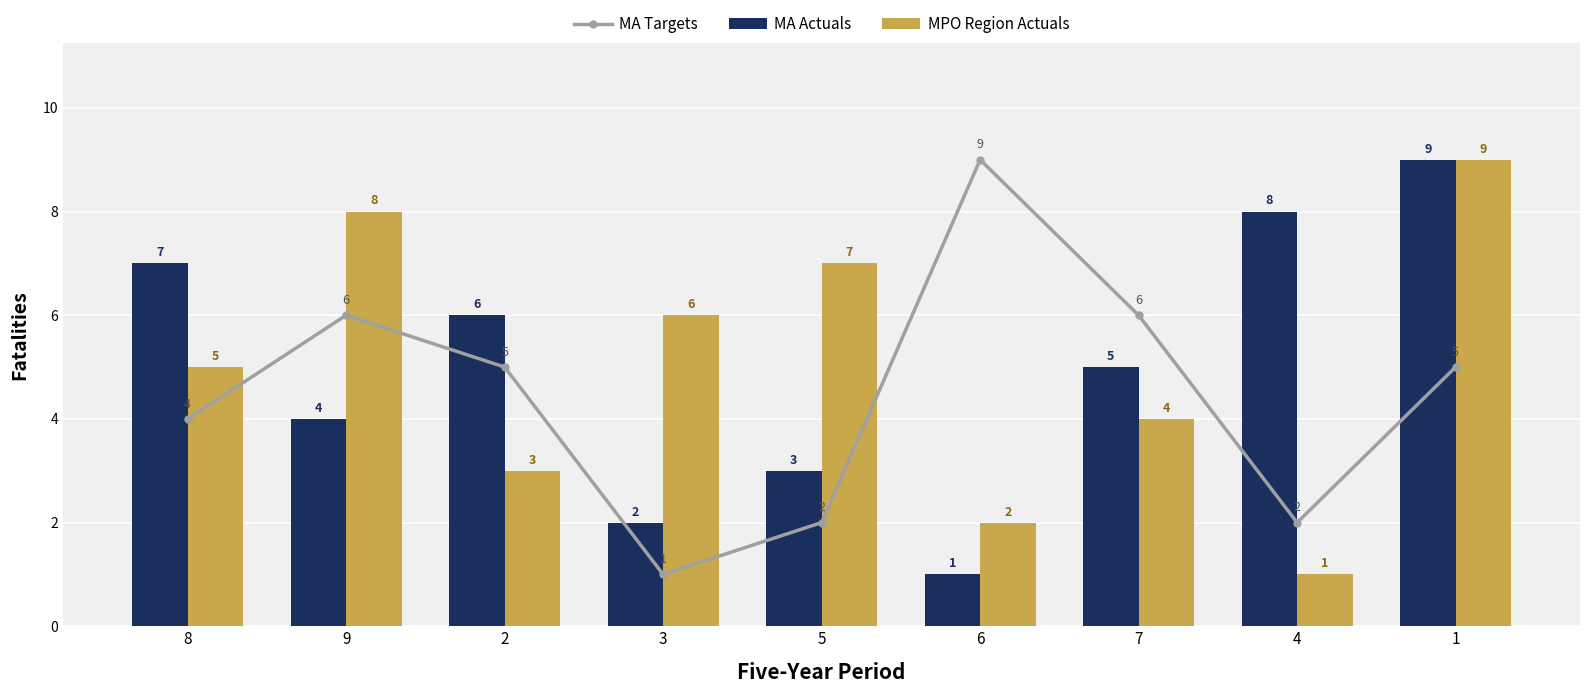

What position from the right is 9?

8